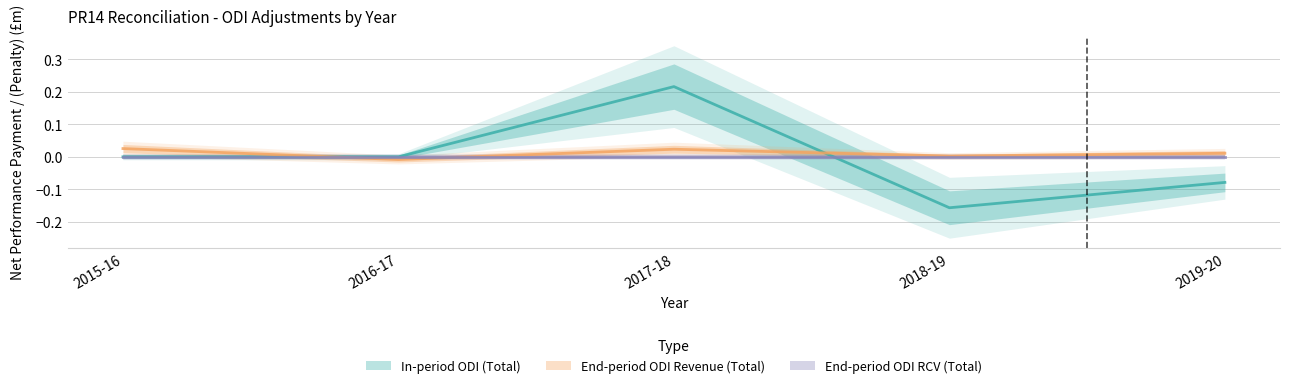

At which label does In-period ODI (Total) first exceed 0?

2017-18